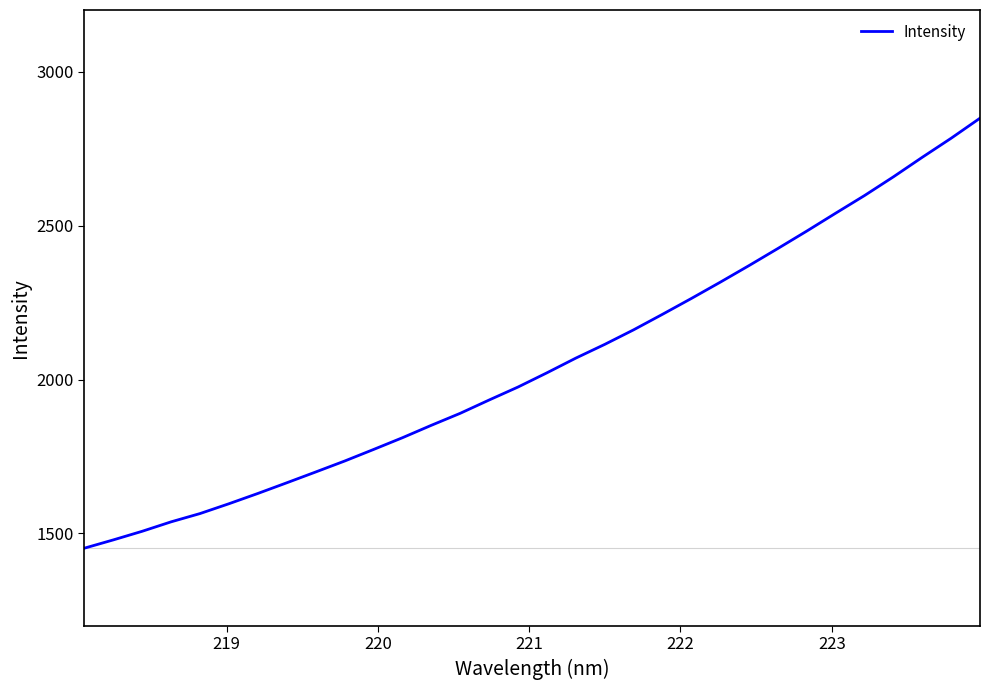

What is the maximum value shown in the chart?

2848.7